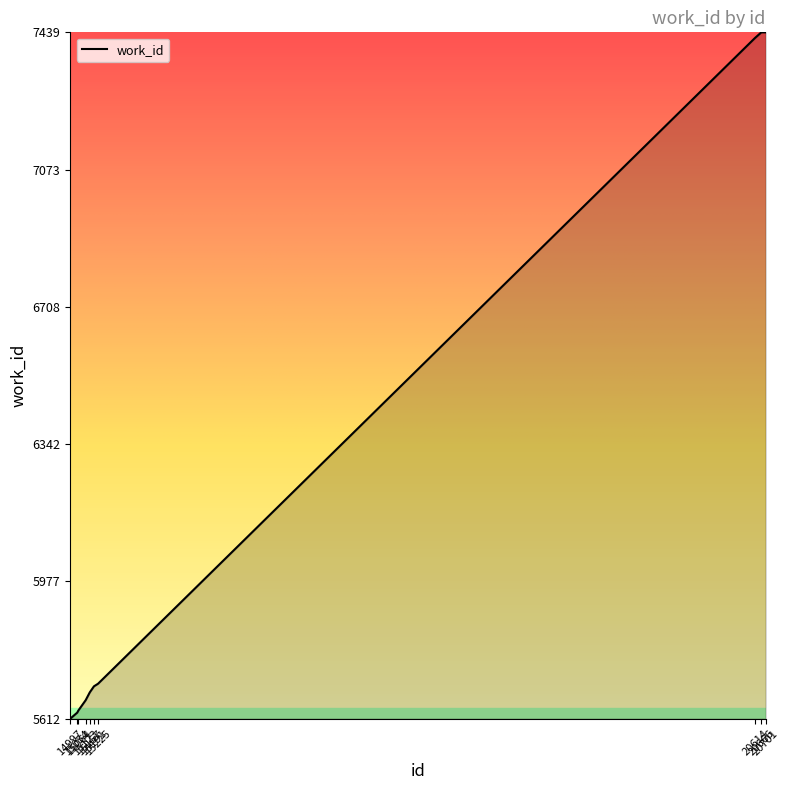

What is the smallest value displayed?

5612